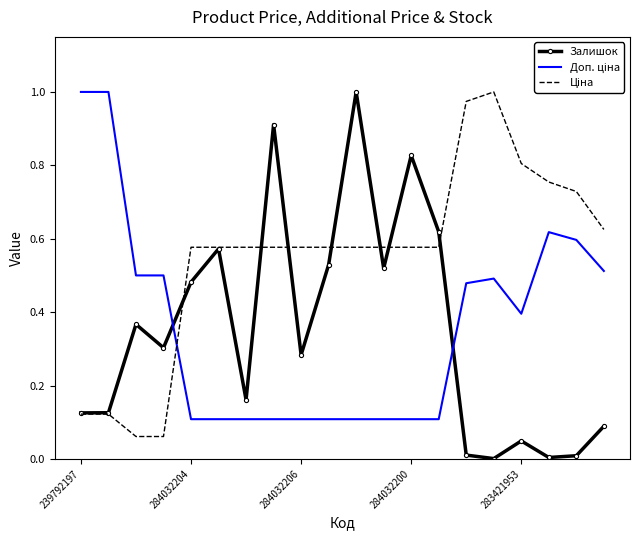

Which series has the widest spread of values?

Залишок